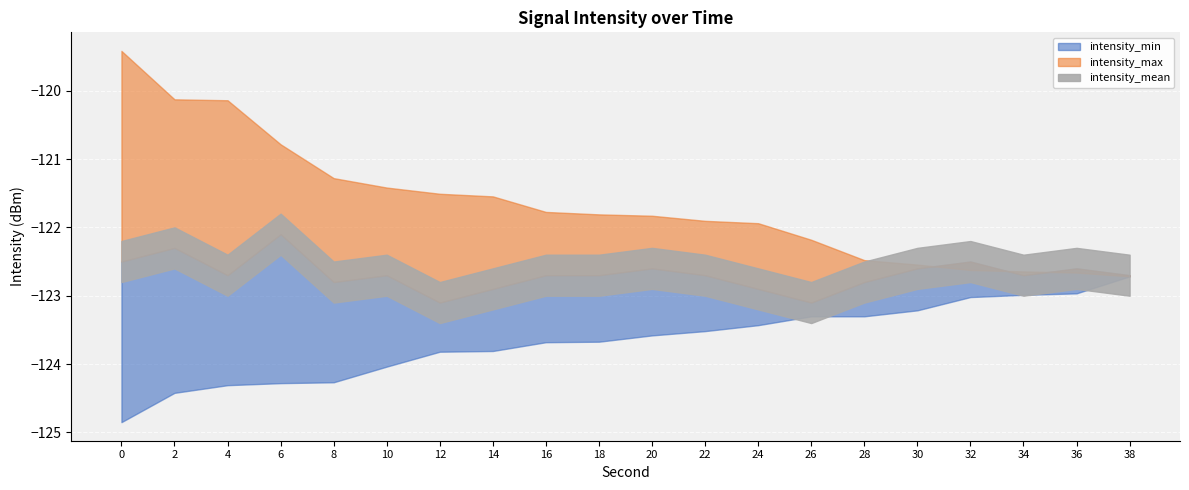

Rank the categories by intensity_mean value from highest to lowest.

6, 2, 0, 32, 20, 30, 36, 4, 10, 16, 18, 22, 34, 38, 8, 28, 14, 24, 12, 26